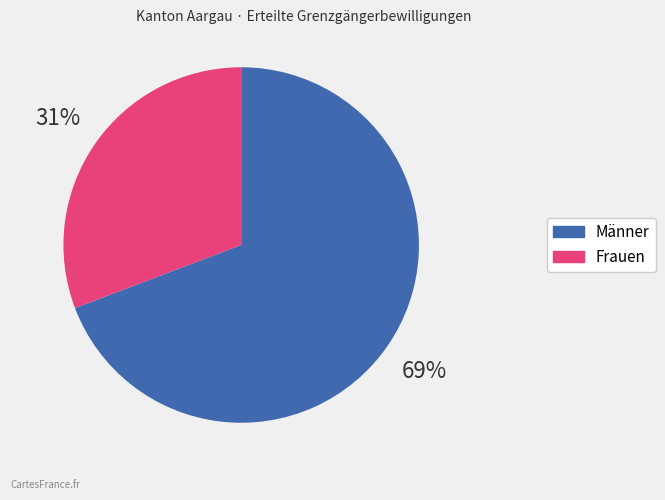

Is there a majority slice in this chart?

Yes